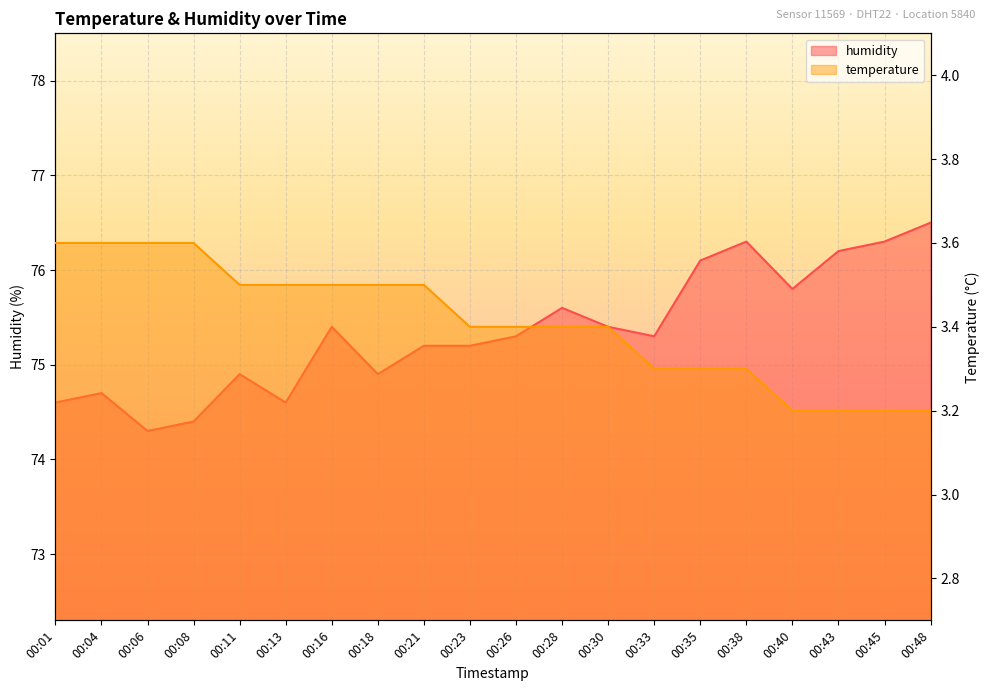

Reading left to right, list all the values displayed in this chart.

temperature: 00:01=3.6	00:04=3.6	00:06=3.6	00:08=3.6	00:11=3.5	00:13=3.5	00:16=3.5	00:18=3.5	00:21=3.5	00:23=3.4	00:26=3.4	00:28=3.4	00:30=3.4	00:33=3.3	00:35=3.3	00:38=3.3	00:40=3.2	00:43=3.2	00:45=3.2	00:48=3.2
humidity: 00:01=74.6	00:04=74.7	00:06=74.3	00:08=74.4	00:11=74.9	00:13=74.6	00:16=75.4	00:18=74.9	00:21=75.2	00:23=75.2	00:26=75.3	00:28=75.6	00:30=75.4	00:33=75.3	00:35=76.1	00:38=76.3	00:40=75.8	00:43=76.2	00:45=76.3	00:48=76.5